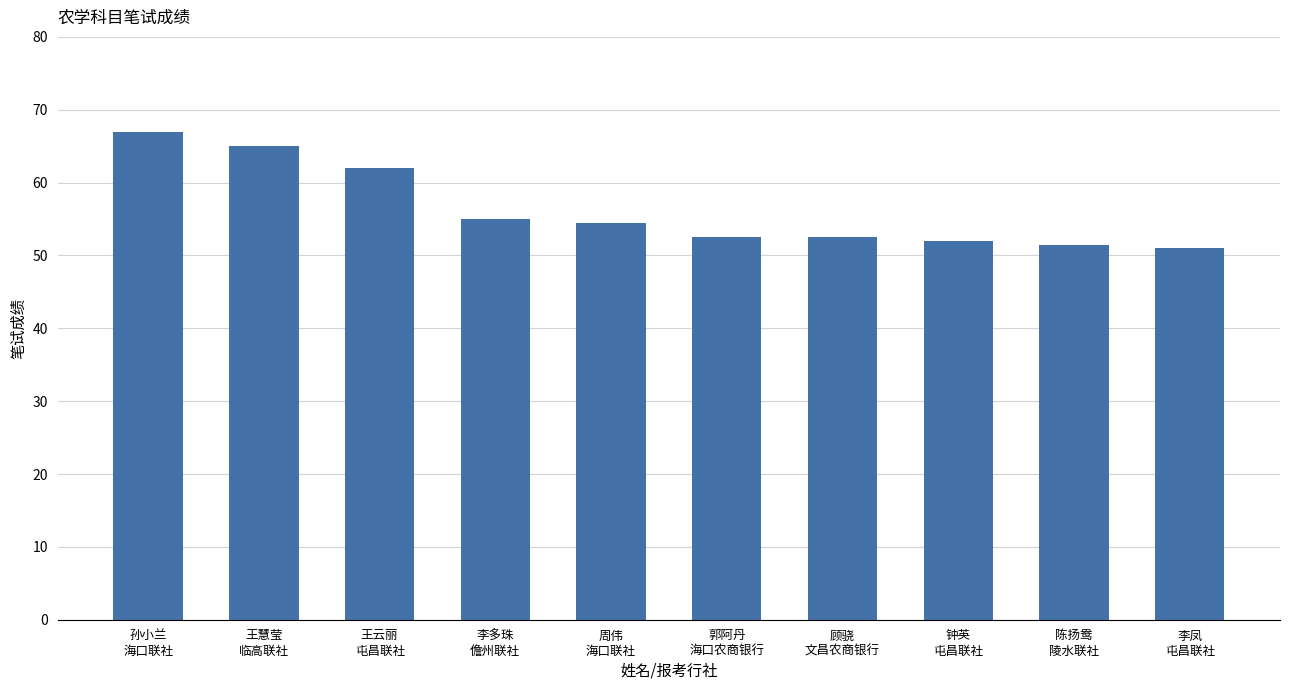

How many values are below 54?

5